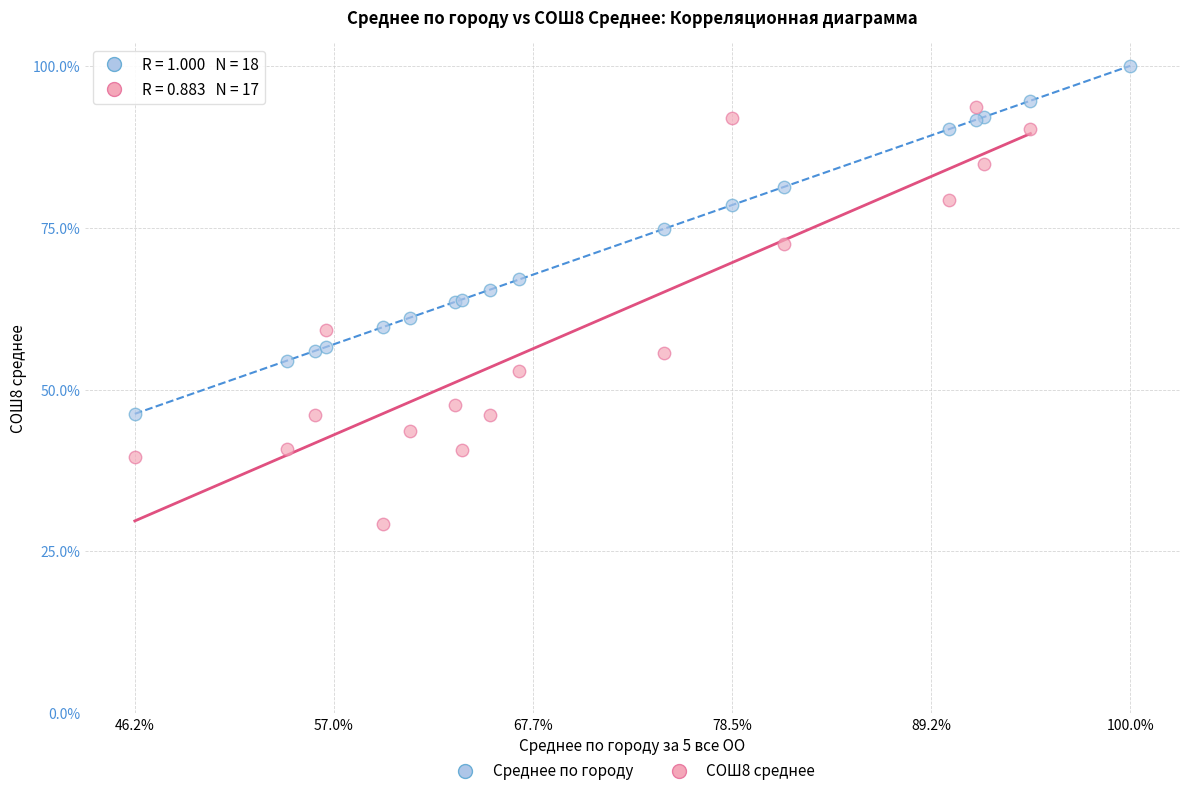

Which series has the widest spread of Y values?

СОШ8 среднее